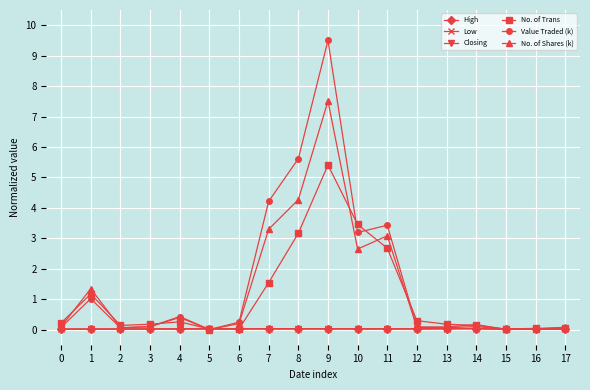

Which series has the largest total across all categories?

Value Traded (k)